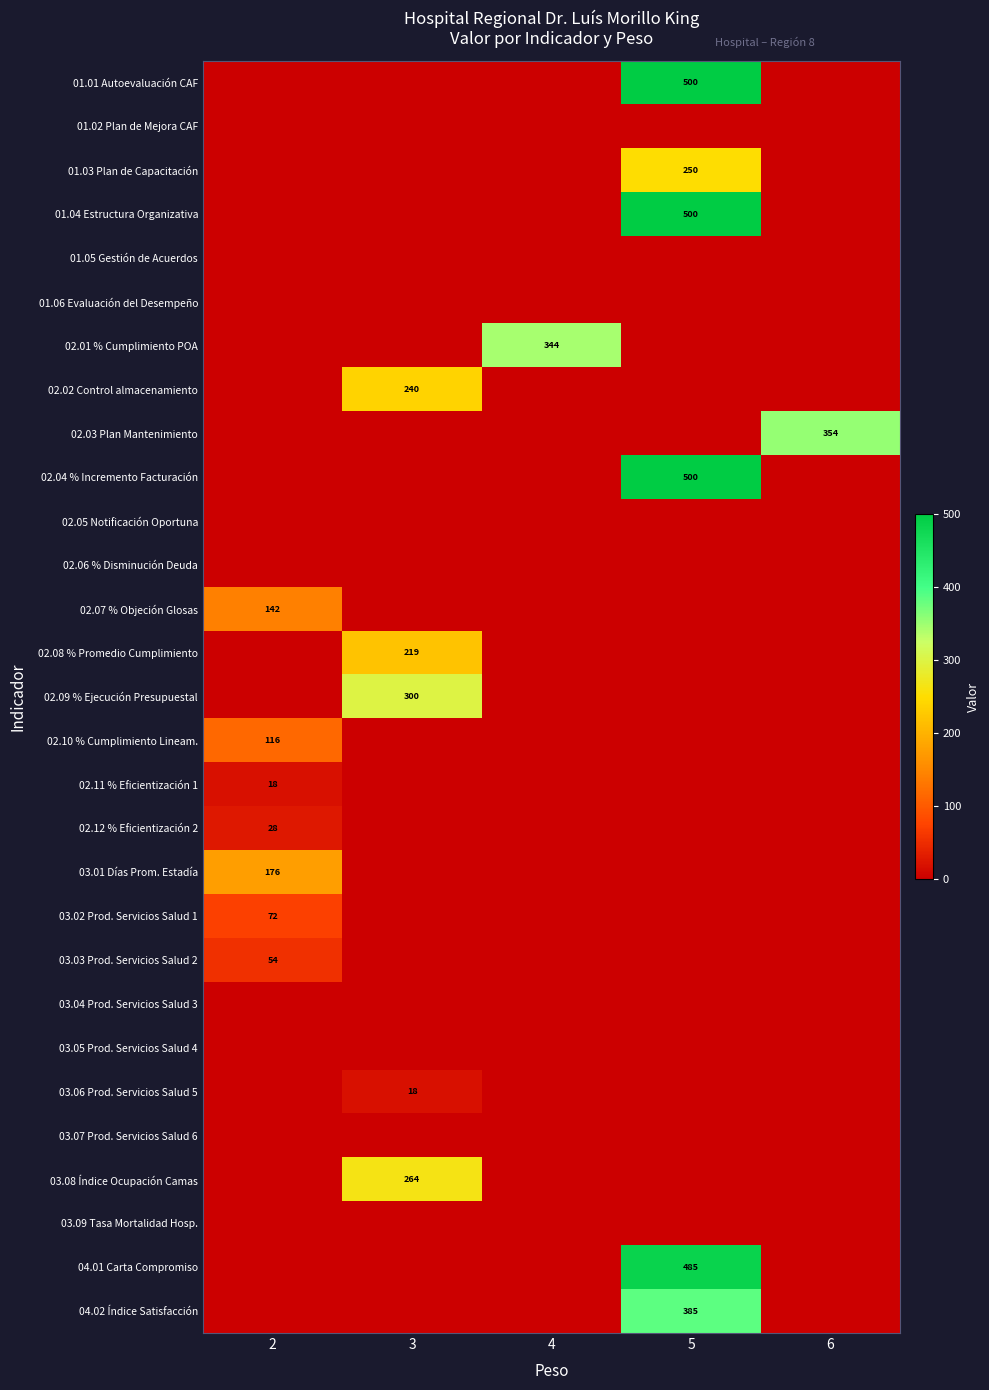

Which has a higher value, 2 or 4?

2